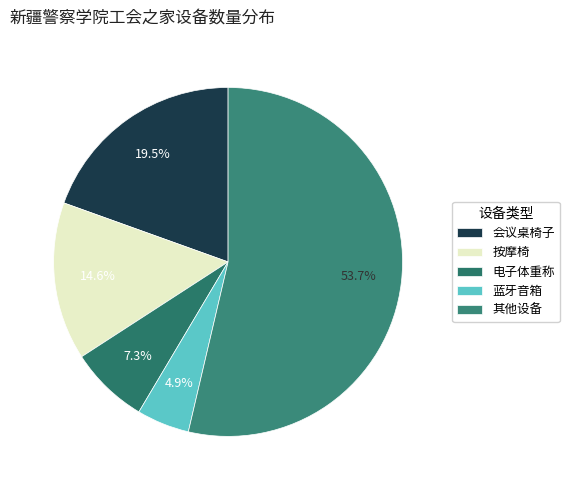

Is there any slice that represents more than half of the pie?

Yes